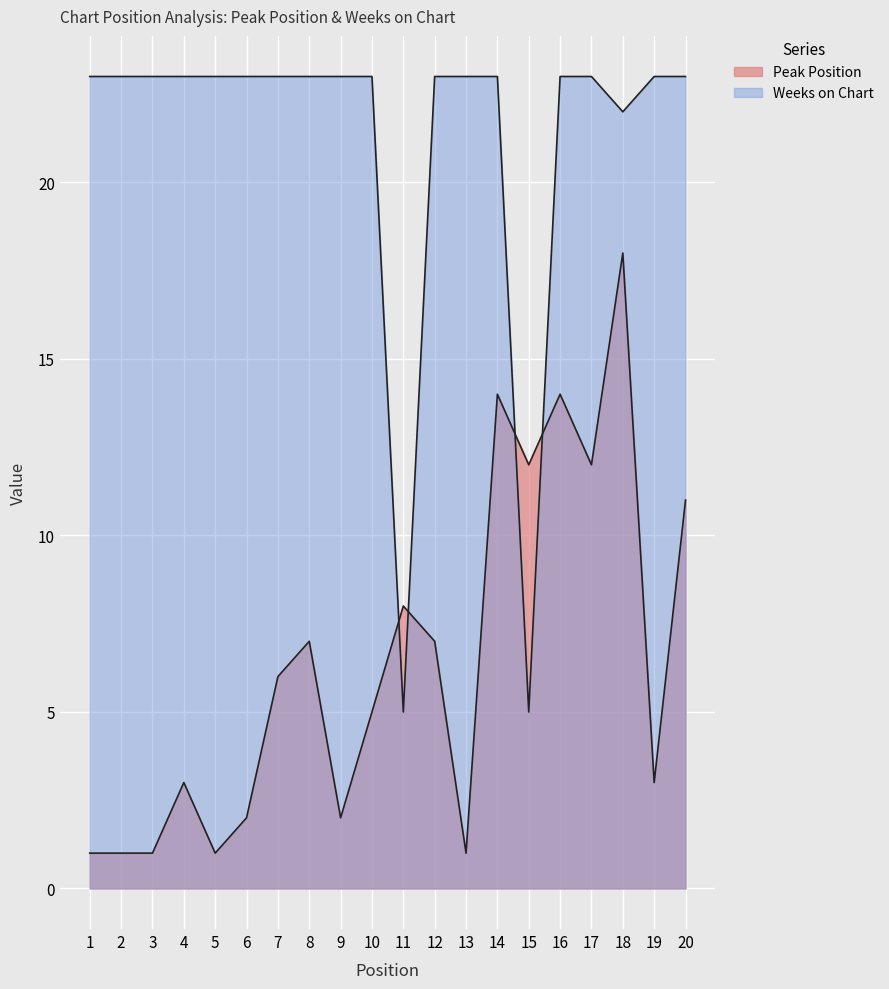

At 6, list the series in order from largest to smallest.

Weeks on Chart, Peak Position